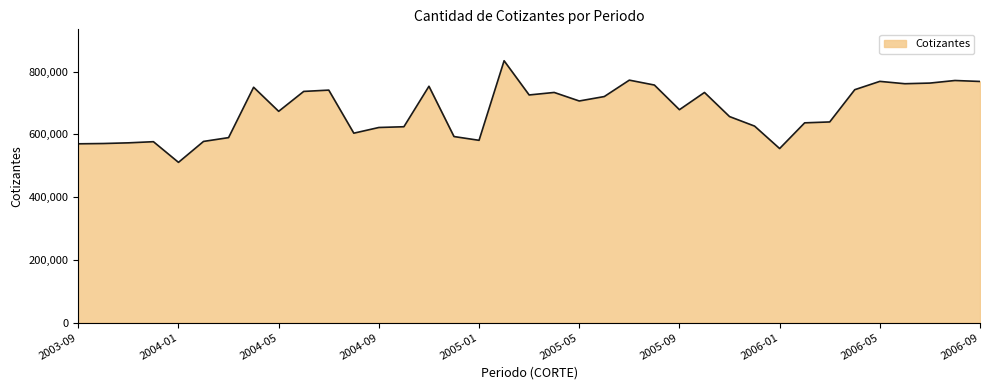

What is the sum of all values?

25011962